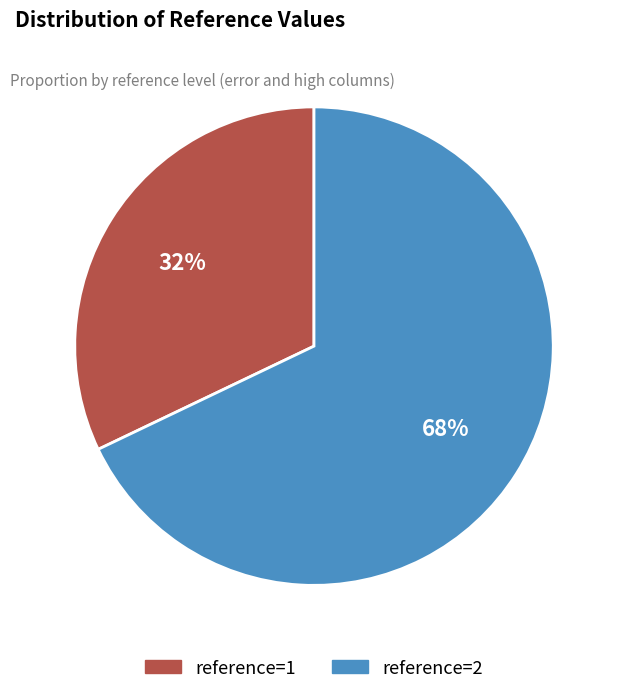

What is the largest slice in the pie chart?

reference=2